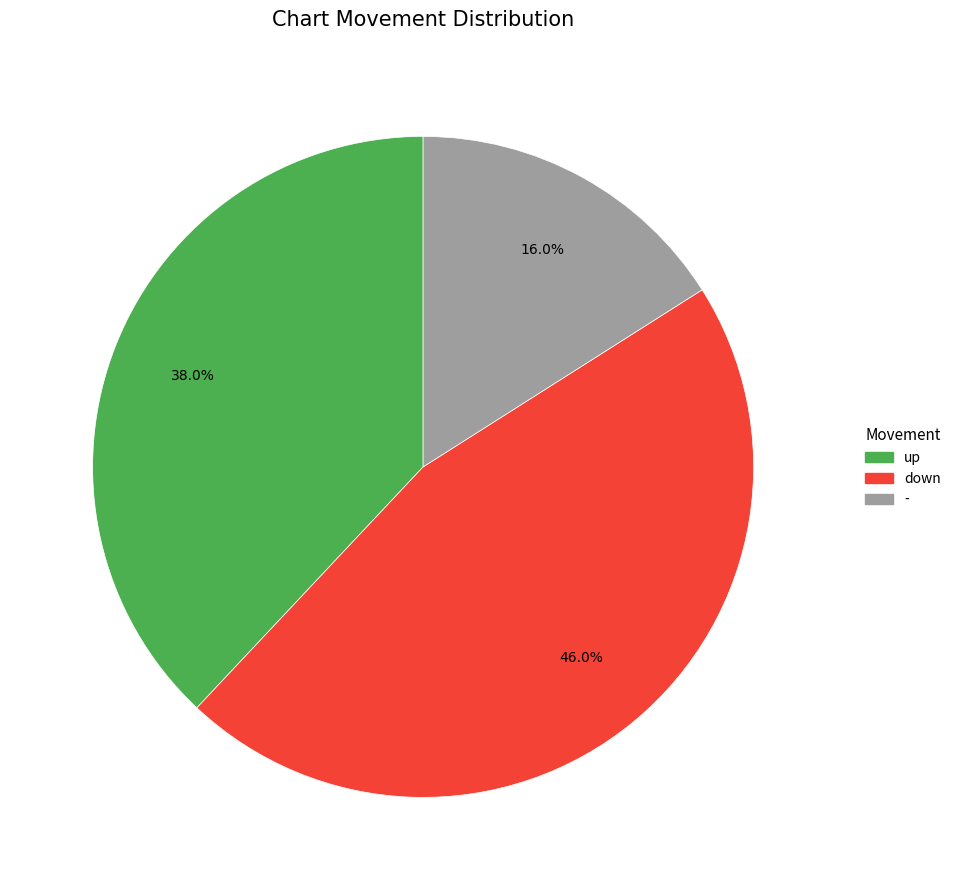

Between - and up, which is larger?

up